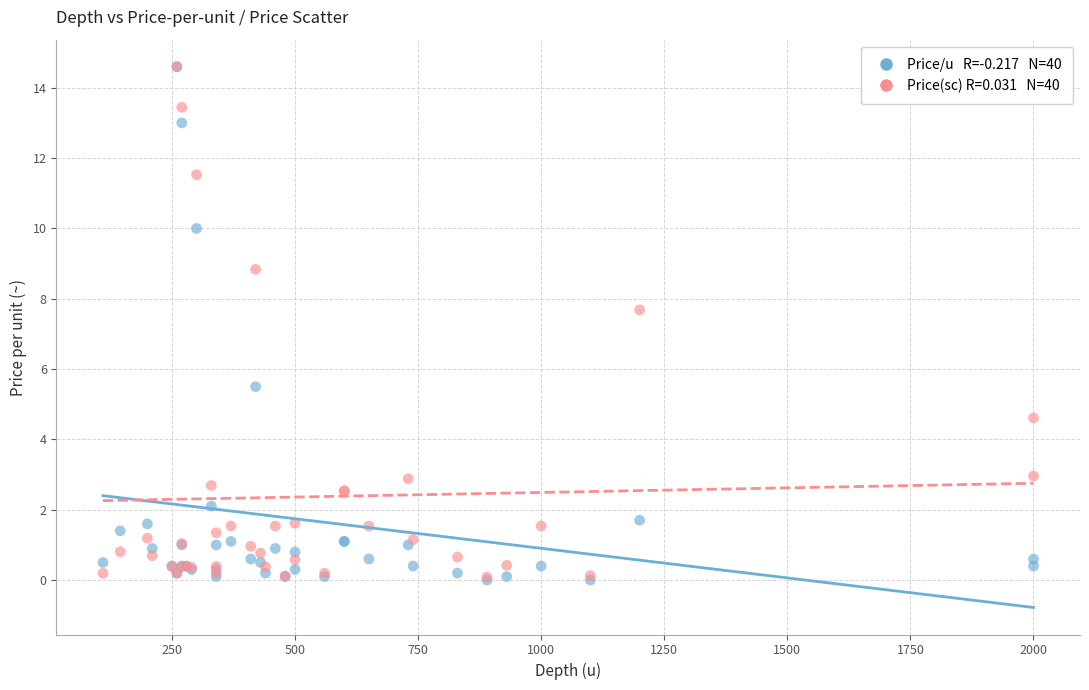

Across all series, what Y value is closest to 7?

7.7